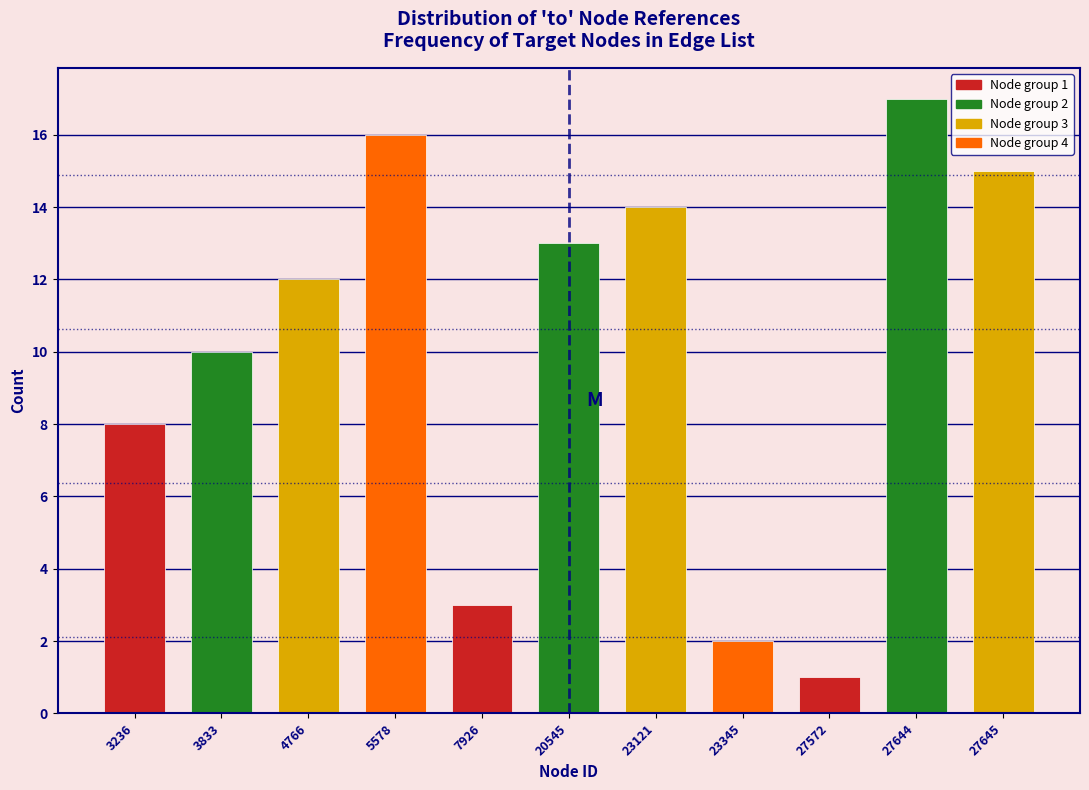

Reading left to right, what are all the values shown in this chart?

8	10	12	16	3	13	14	2	1	17	15